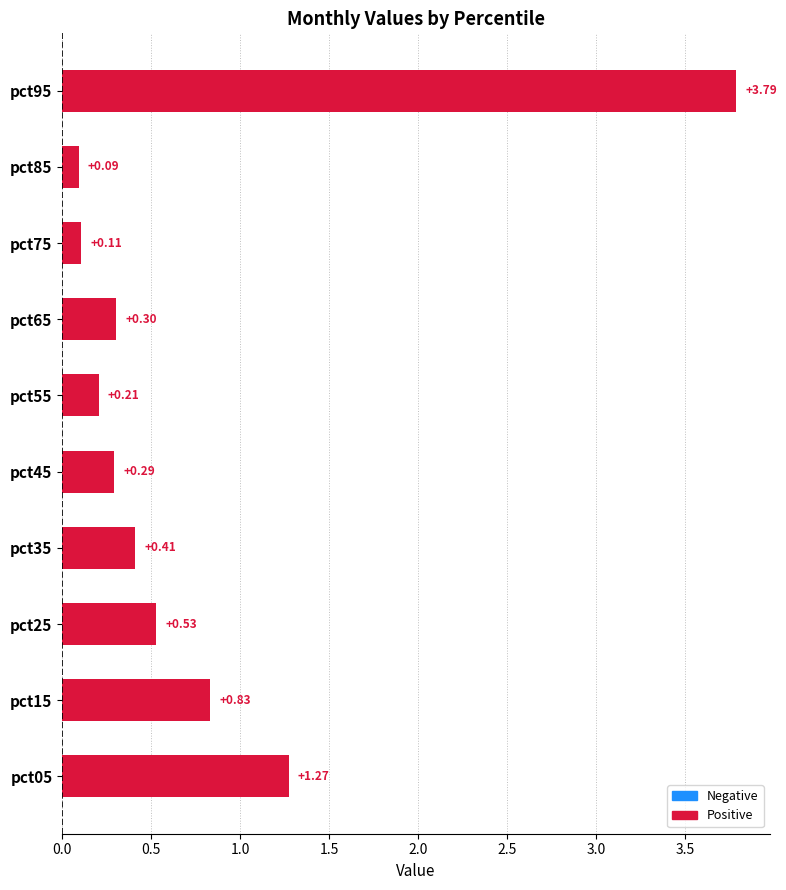

Between pct55 and pct95, which is larger?

pct95